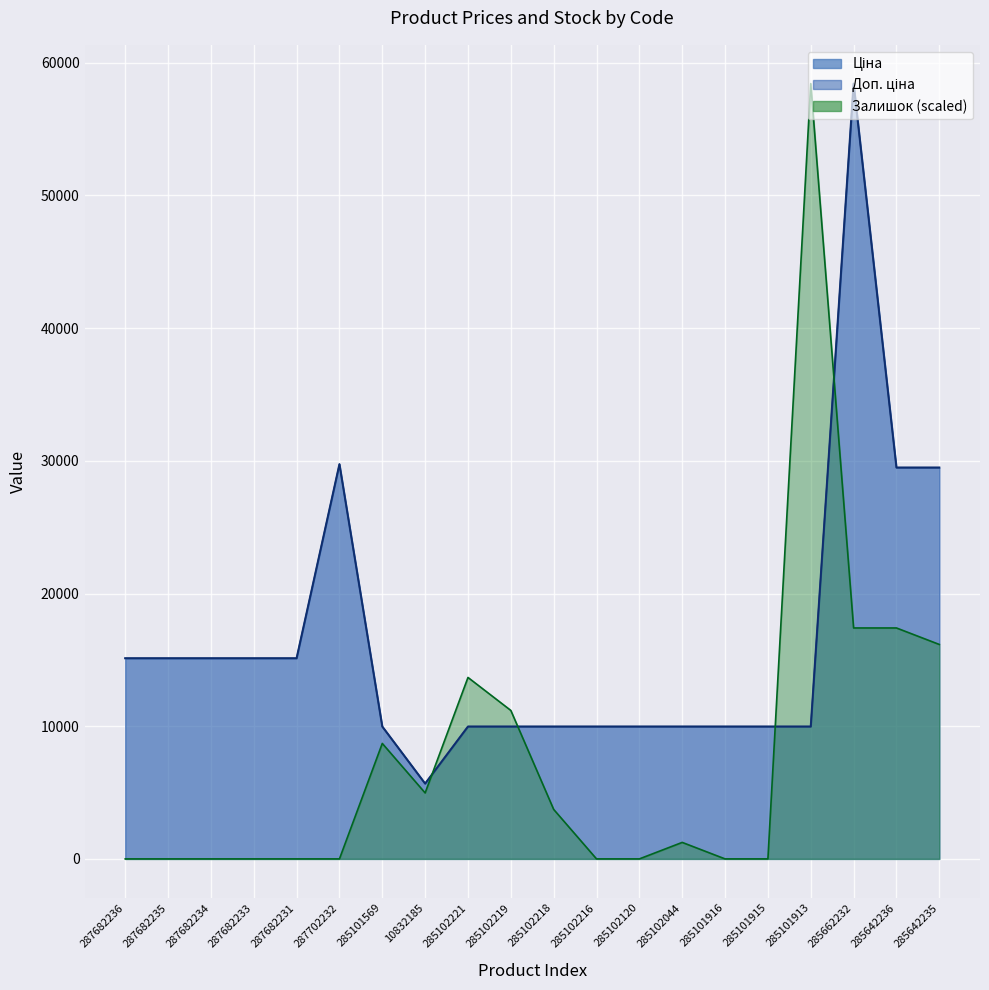

What is the label of the 5th point from the left?

287682231